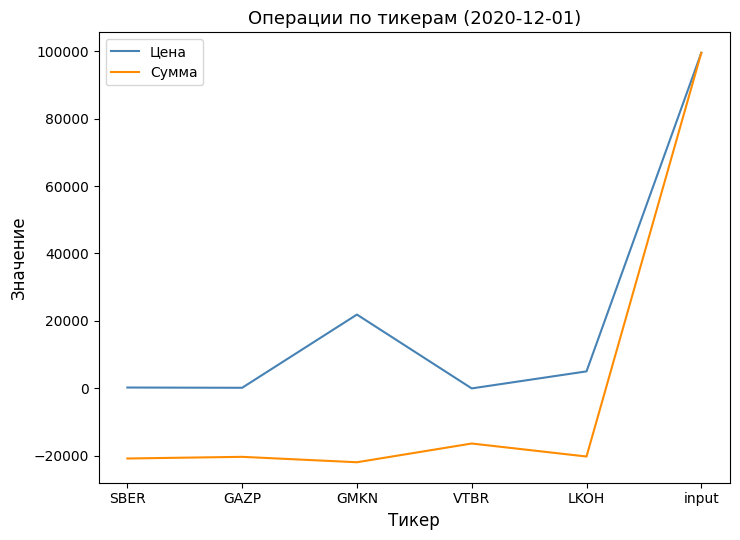

Is it true that Сумма equals 151138.9 at input?

False